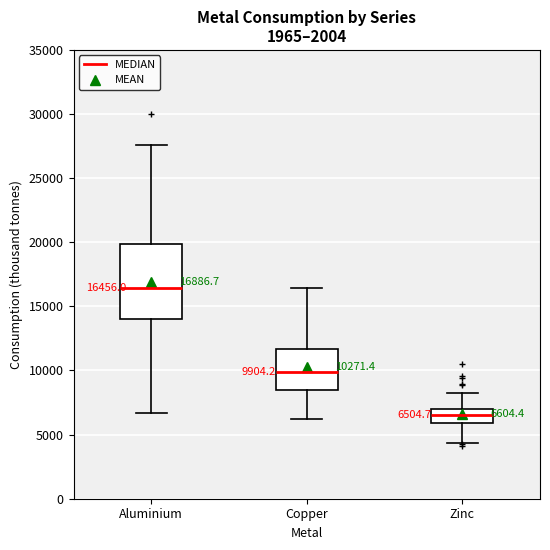

Which box has the highest median line?

Aluminium